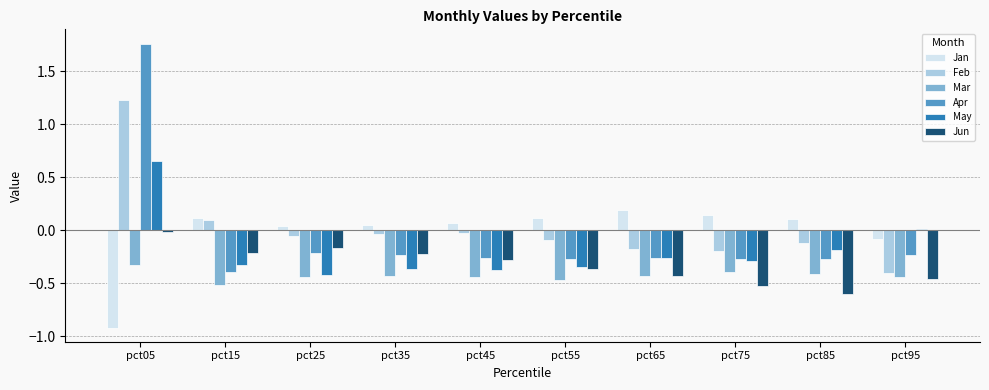

What is the difference between the Feb values at pct15 and pct25?

0.2